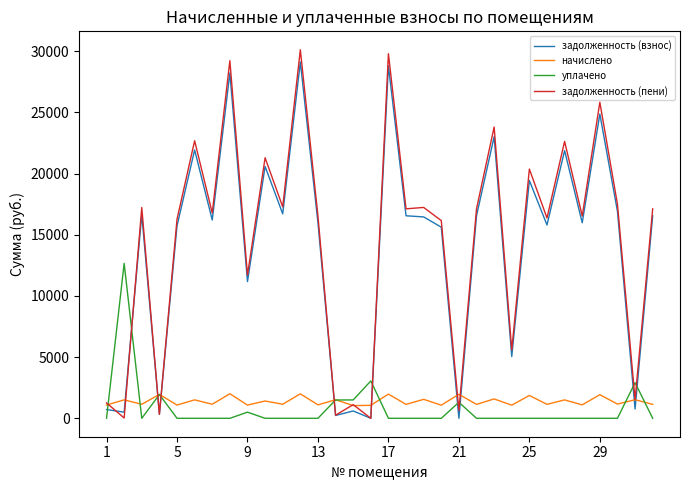

Which series ends up on top after the final intersection of уплачено and задолженность (пени)?

задолженность (пени)